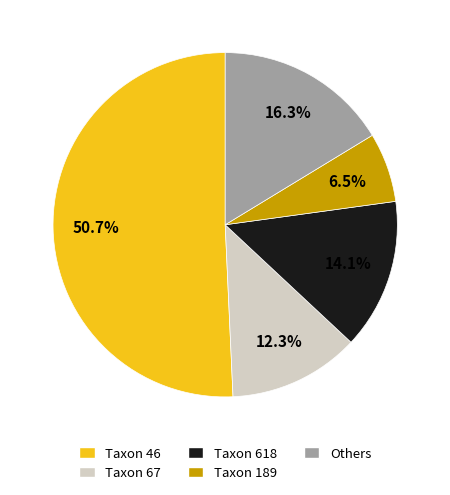

Does any single category account for the majority?

Yes